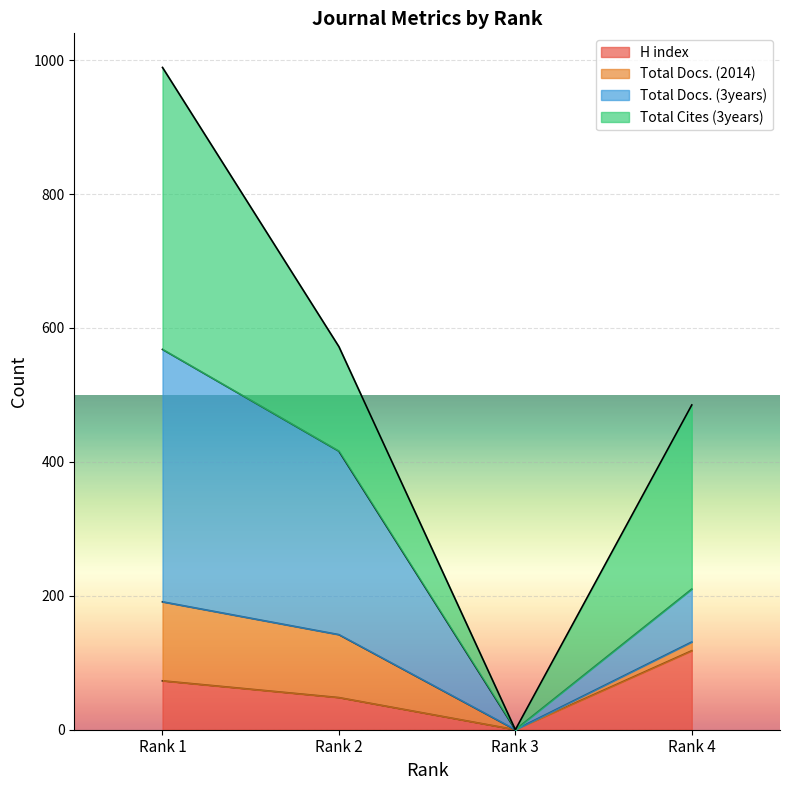

How many data points in H index are less than 73?

2